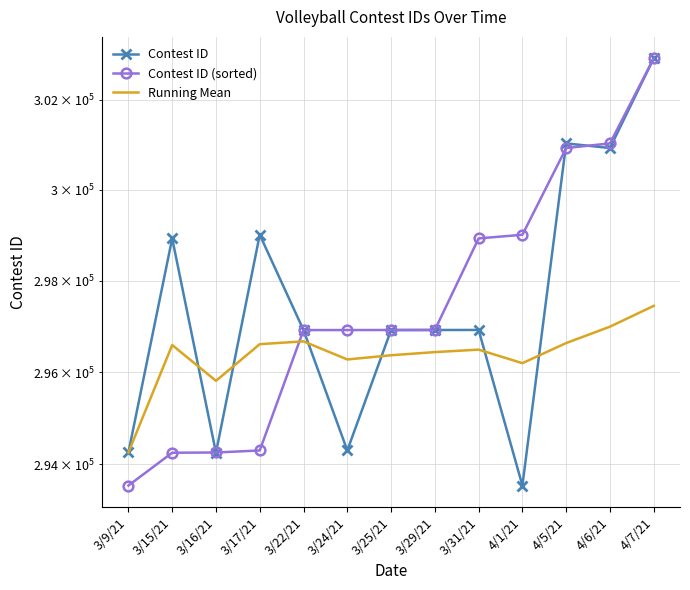

What position from the right is 4/7/21?

1